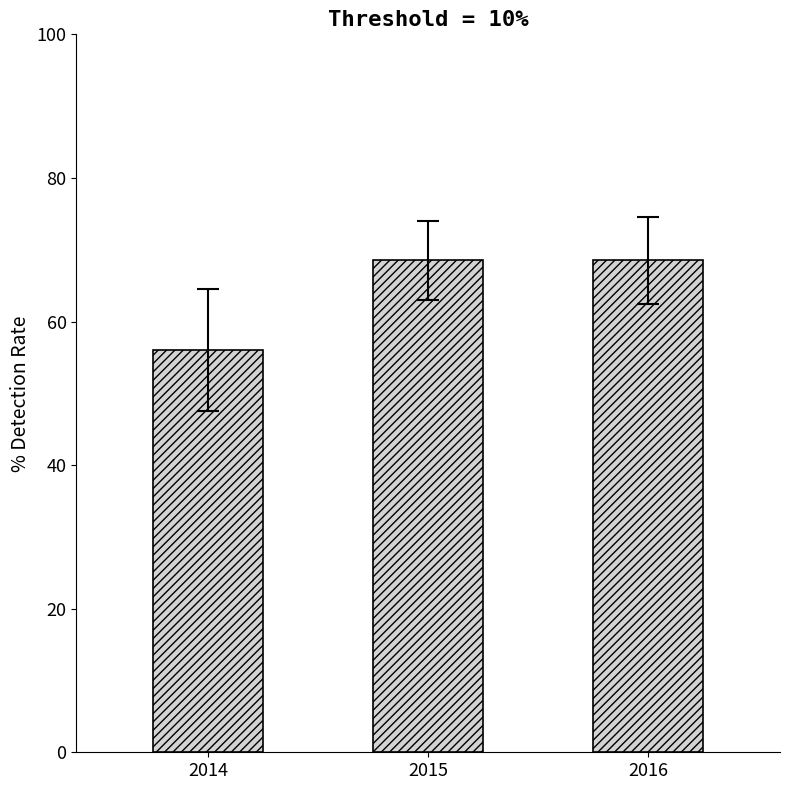

The chart shows a value of 68.5 at 2015. True or false?

True